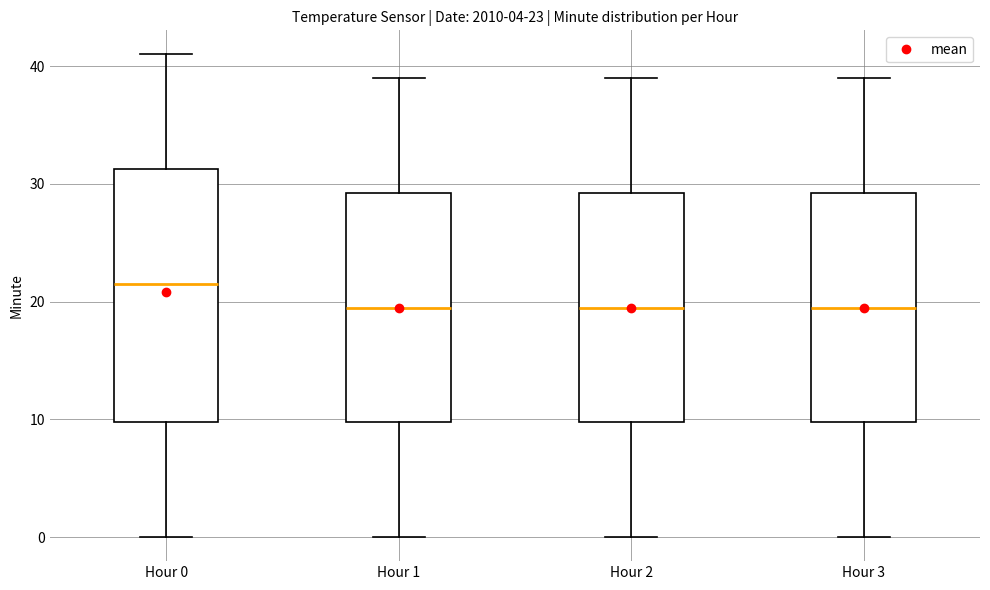

Comparing the boxes themselves (not the whiskers), which one is the tallest?

Hour 0